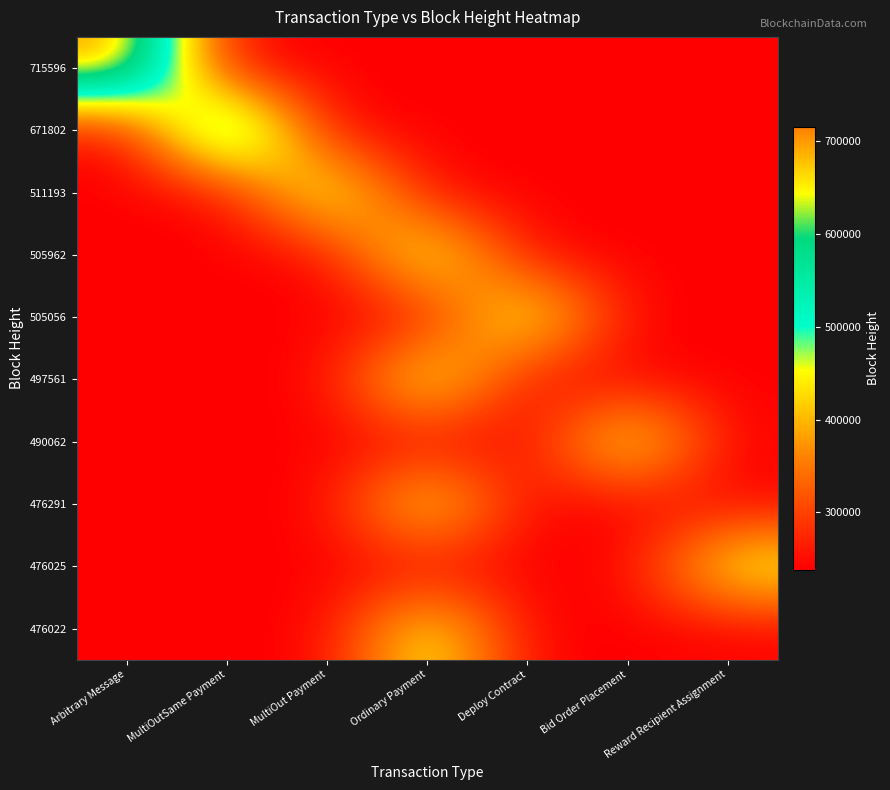

Count the number of data series in this chart.

10